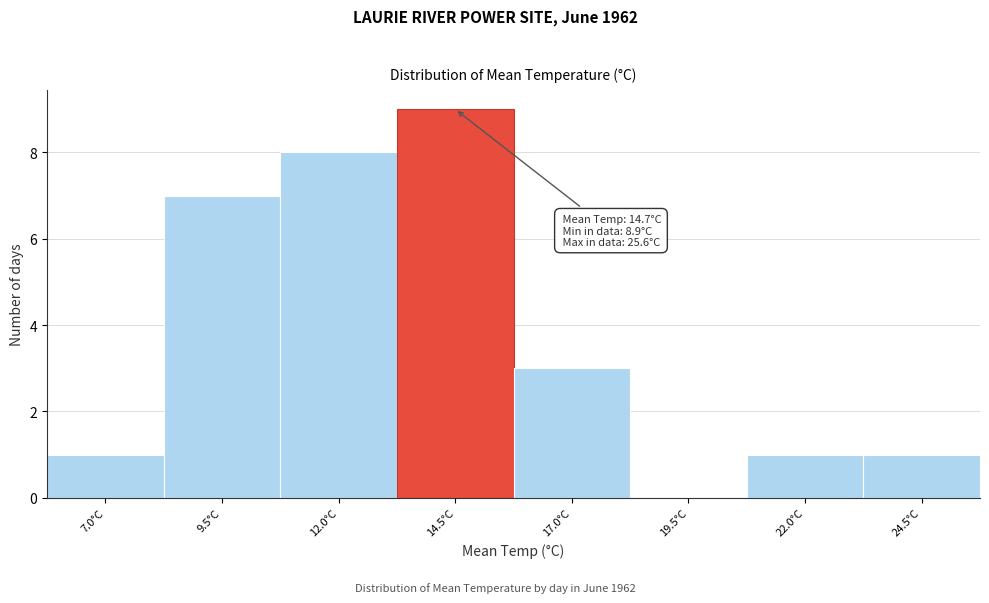

Reading left to right, list all the values displayed in this chart.

7.0°C=1	9.5°C=7	12.0°C=8	14.5°C=9	17.0°C=3	19.5°C=0	22.0°C=1	24.5°C=1